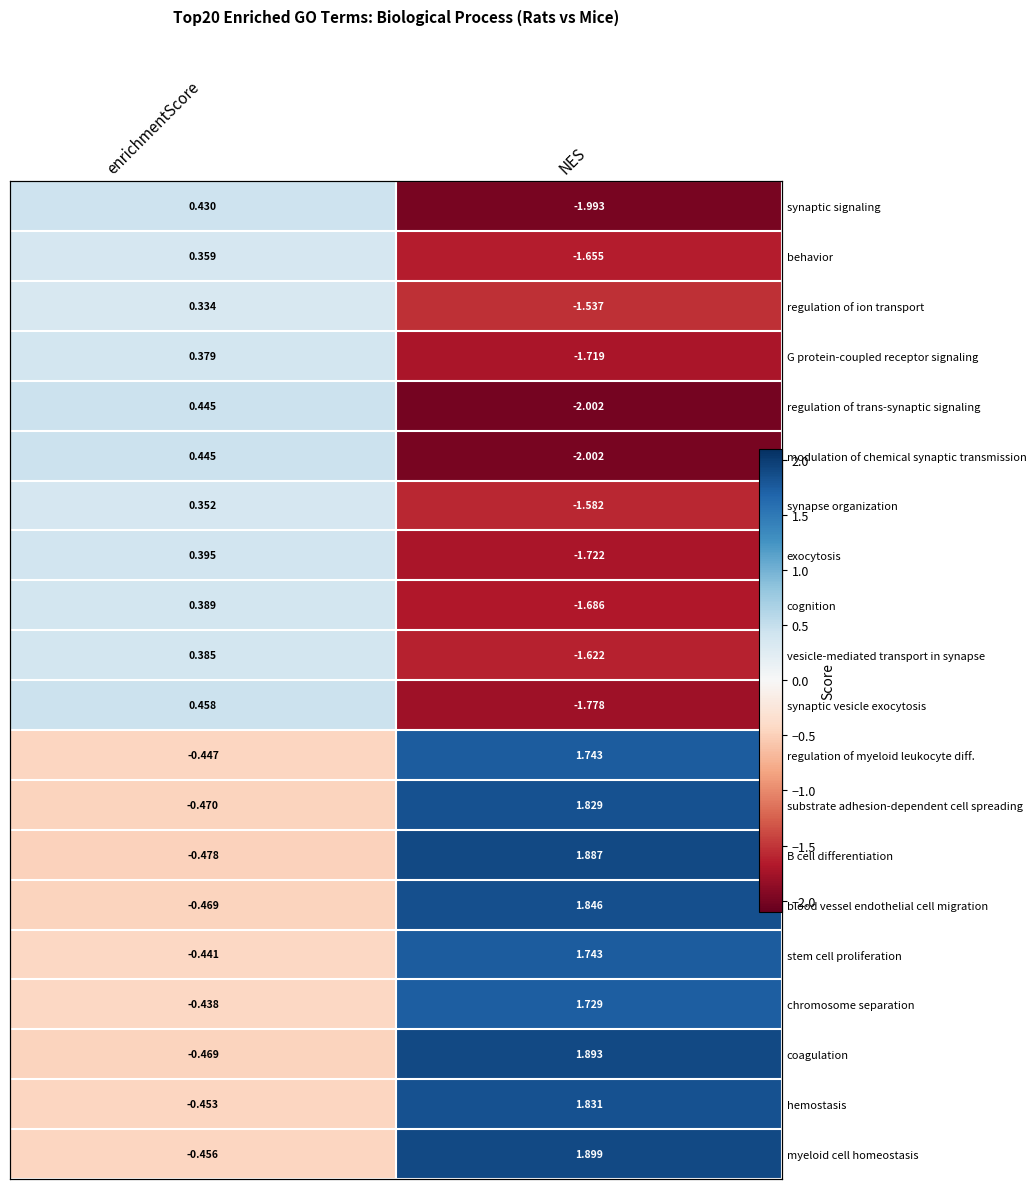

Rank the categories by myeloid cell homeostasis value from lowest to highest.

enrichmentScore, NES